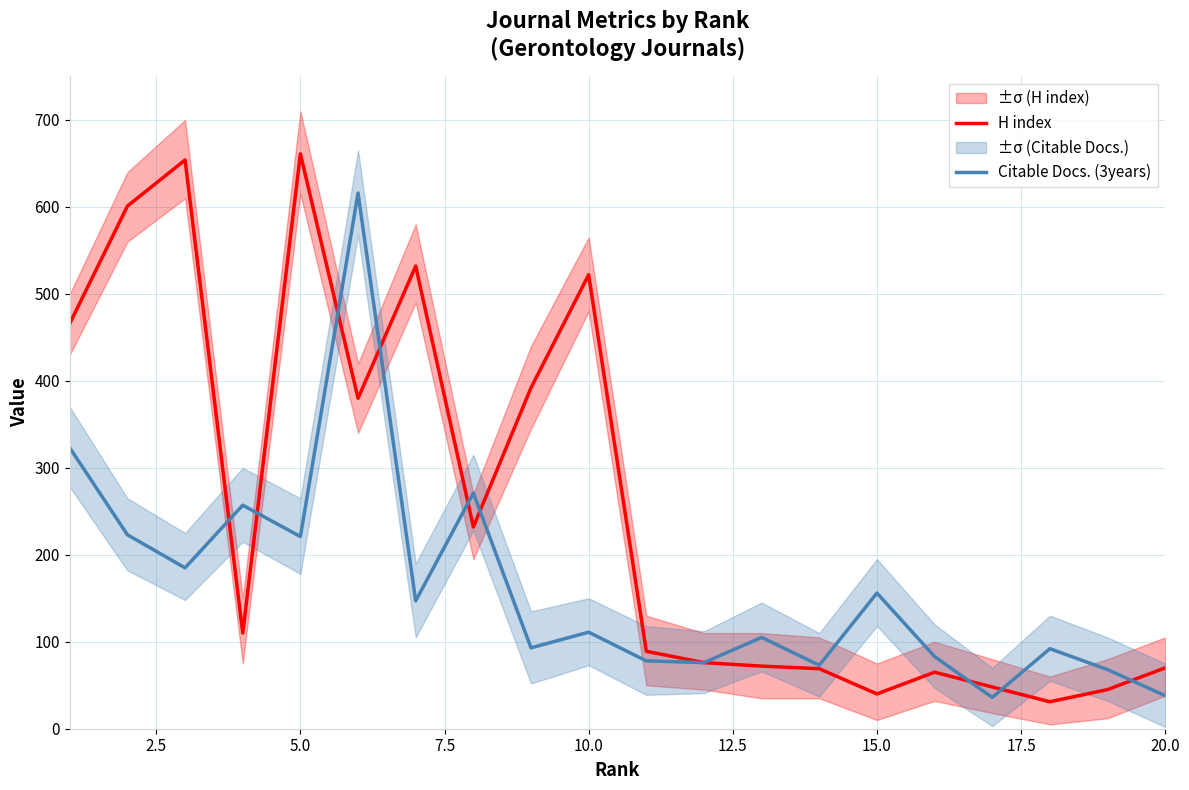

What are all the series names shown in the legend?

H index, Citable Docs. (3years)